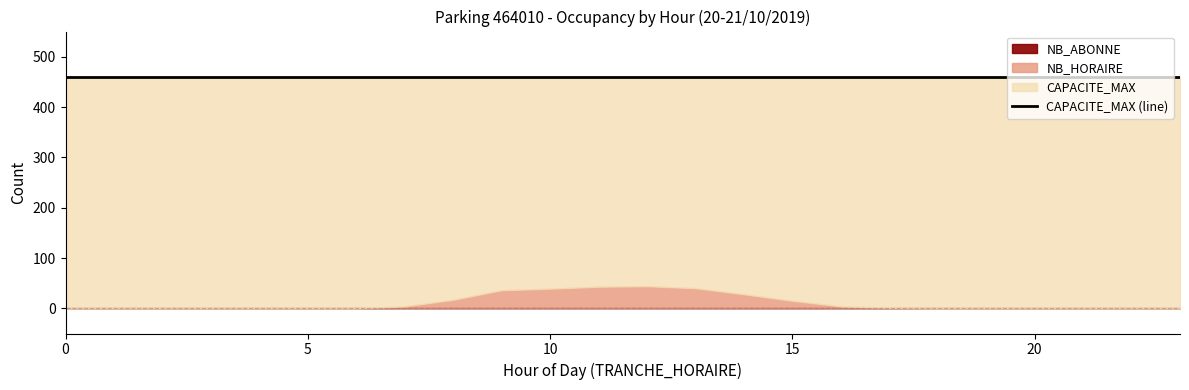

Which series has the largest range (max minus min)?

NB_HORAIRE